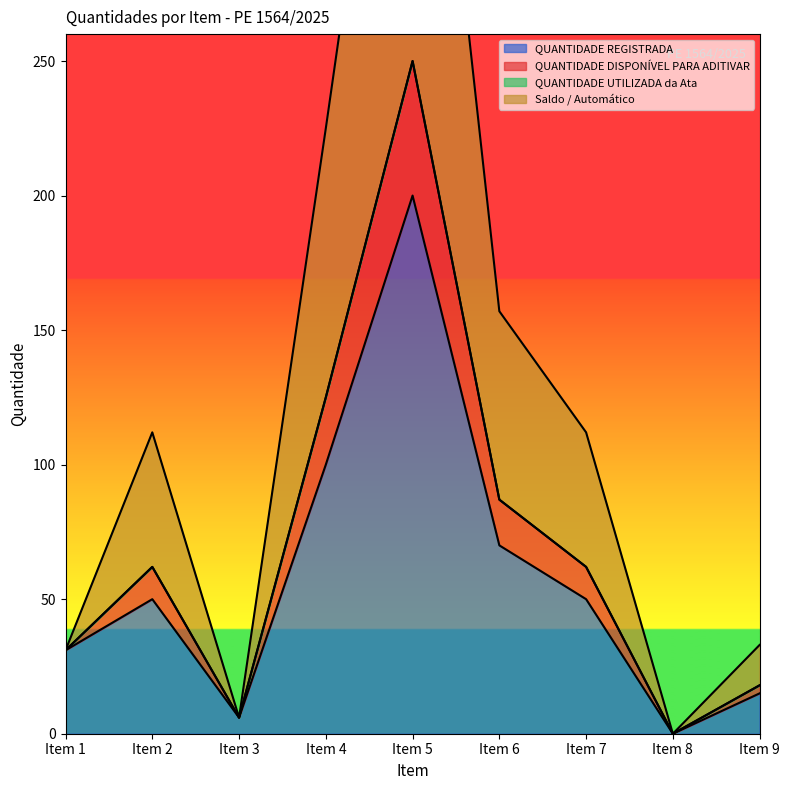

What is the highest value of the QUANTIDADE REGISTRADA series?

200